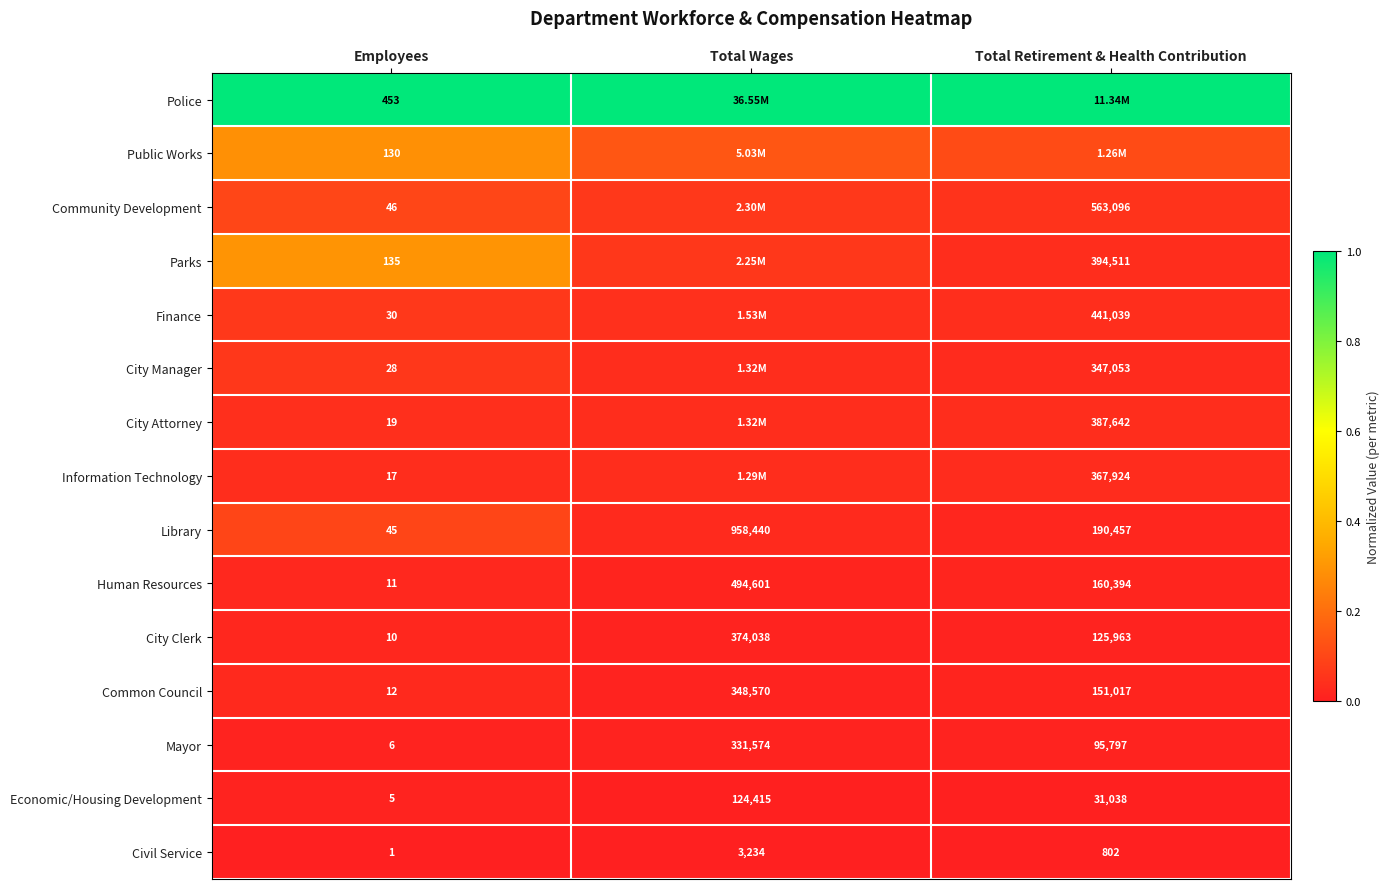

List the labels in order of Library value, smallest first.

Employees, Total Retirement & Health Contribution, Total Wages